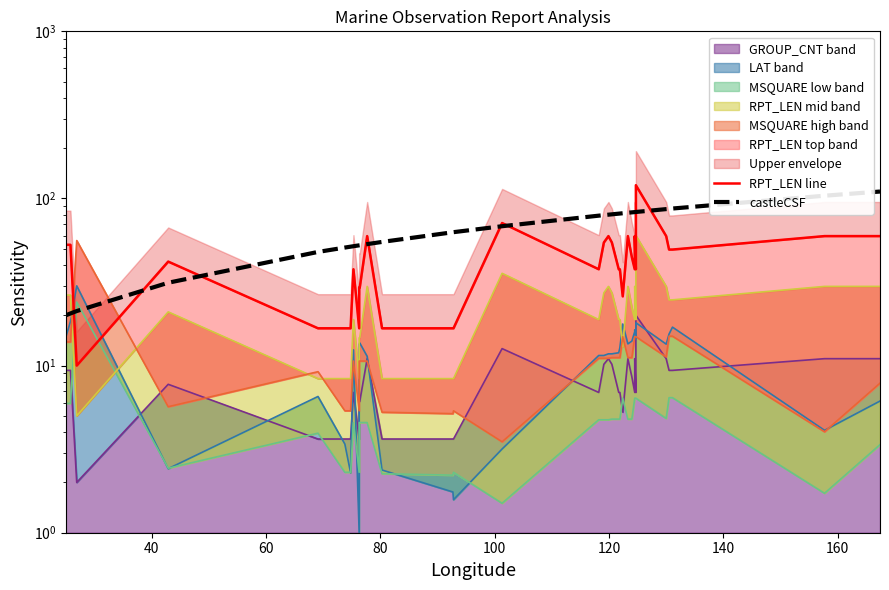

The castleCSF series shows 108.0 at 22. True or false?

False